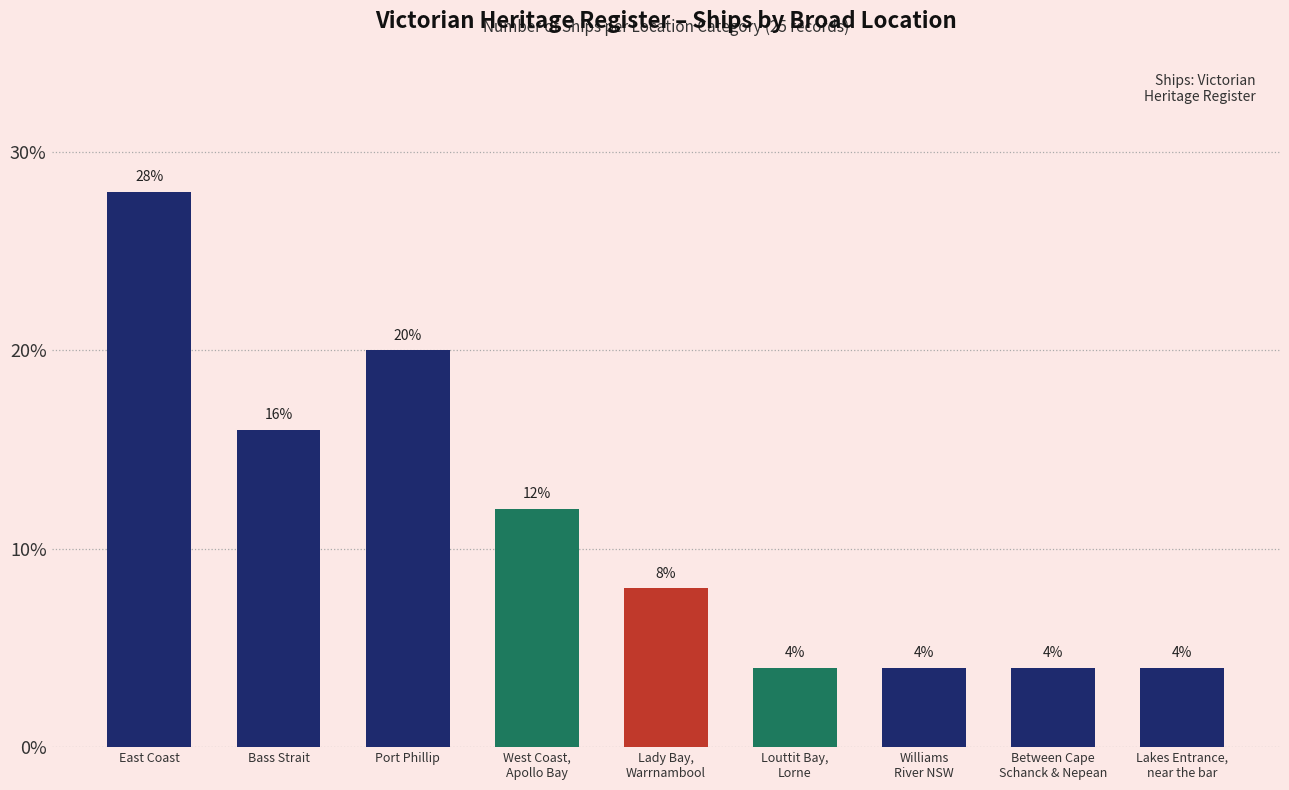

Where does the data first go above 8?

East Coast